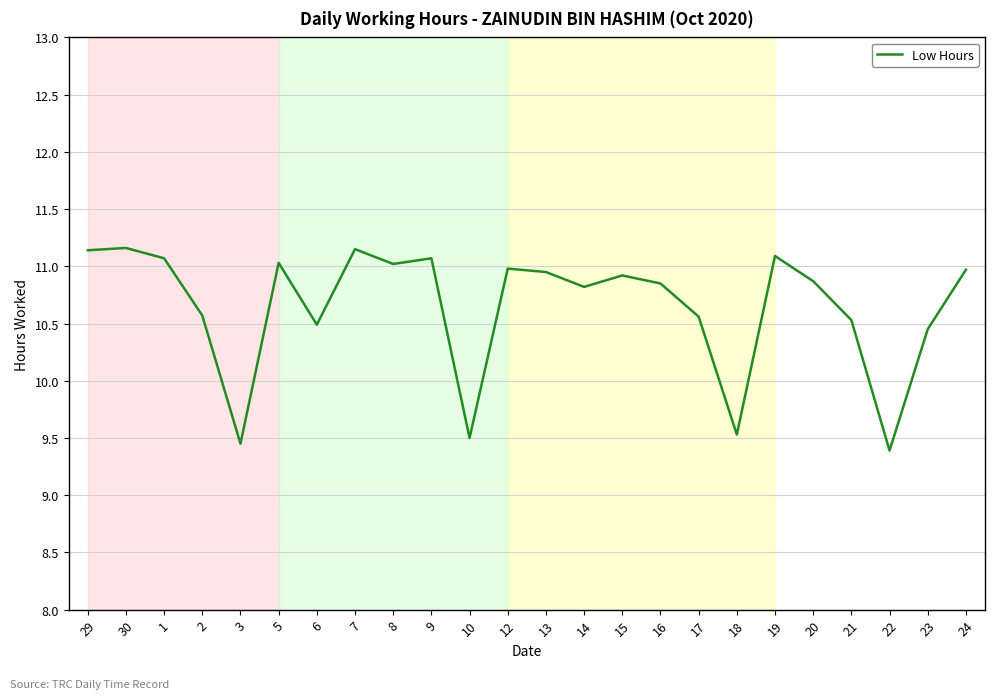

Does the chart display data point markers on the line(s)?

No